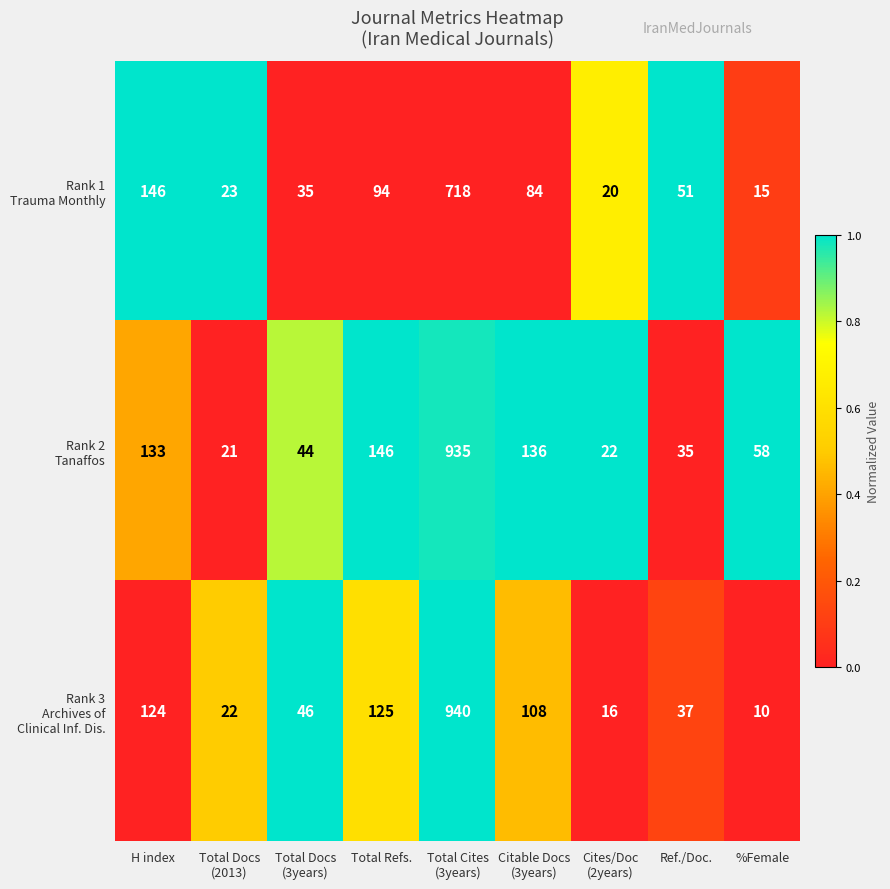

What is the difference between the highest and lowest values at H index?

22